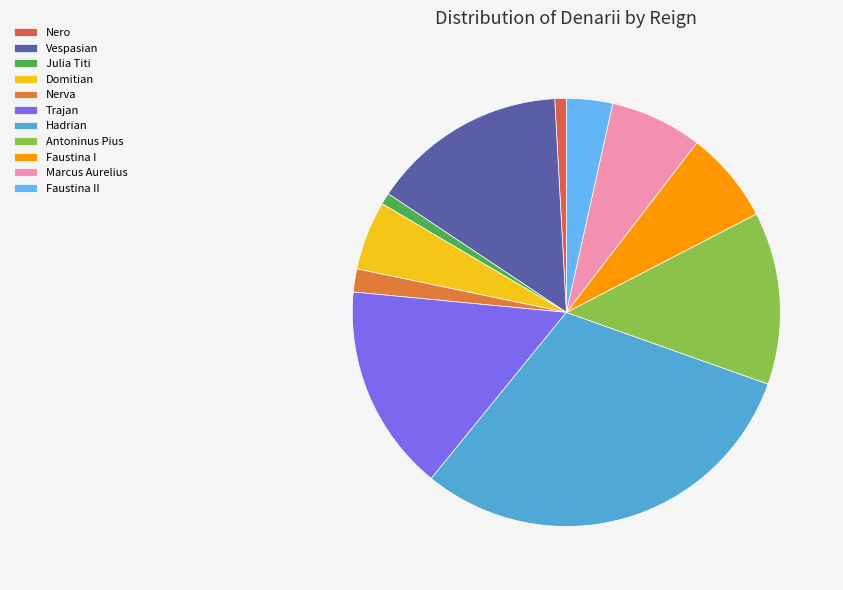

Is the sum of Hadrian and Antoninus Pius greater than half?

No